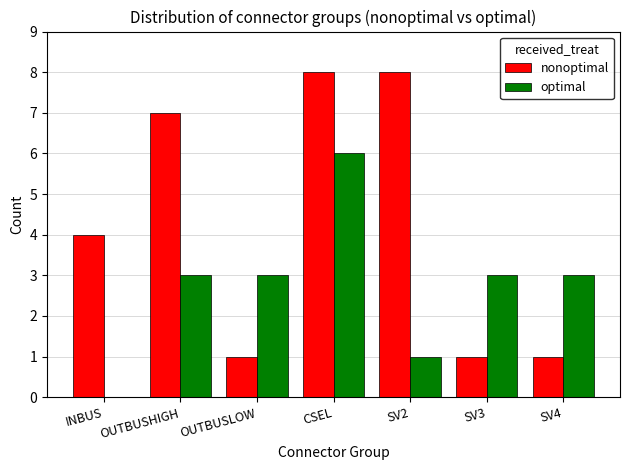

How many categories are shown in the chart?

7